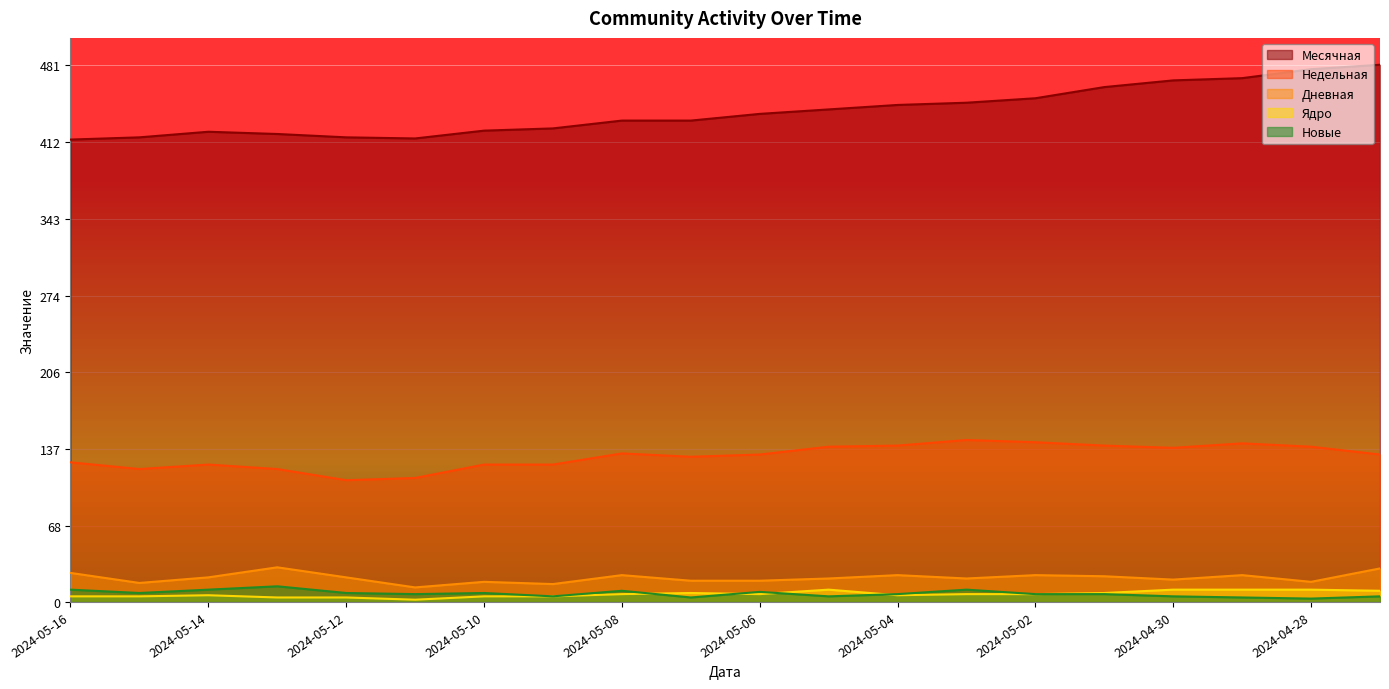

What is the sum of all Месячная values?

8785